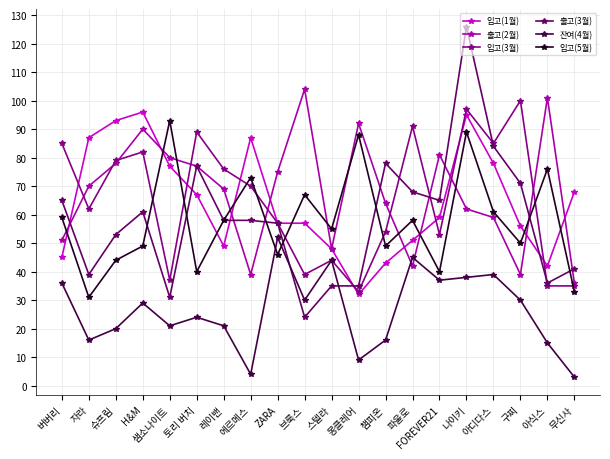

Read the 입고(1월) value at 자라.

87